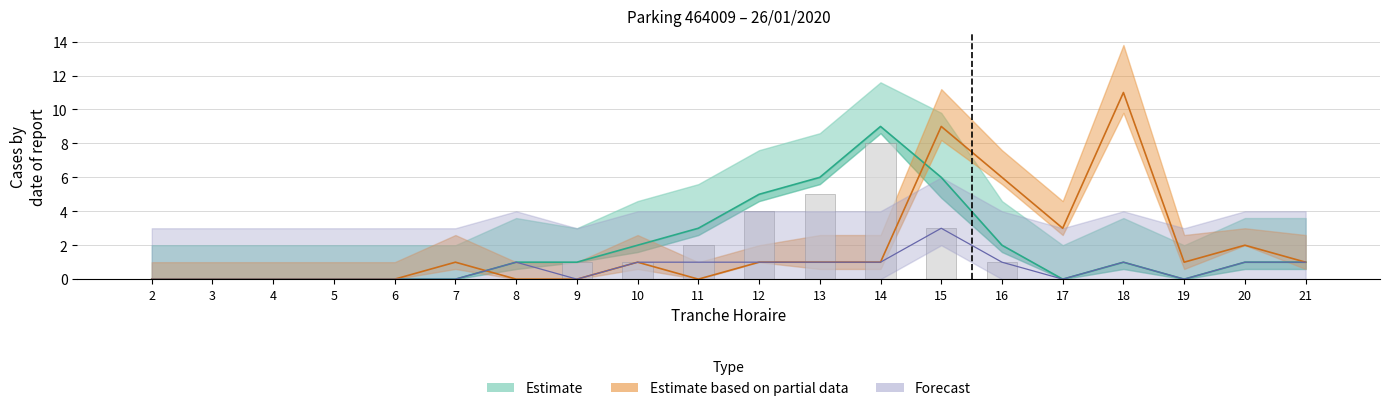

Reading left to right, list all the values displayed in this chart.

ENTREES_NB_HORAIRE: 2=0	3=0	4=0	5=0	6=0	7=0	8=0	9=1	10=1	11=2	12=4	13=5	14=8	15=3	16=1	17=0	18=0	19=0	20=0	21=0
ENTREES_NB_ABONNE: 2=0	3=0	4=0	5=0	6=0	7=0	8=1	9=0	10=1	11=1	12=1	13=1	14=1	15=3	16=1	17=0	18=1	19=0	20=1	21=1
SORTIES_NB_HORAIRE: 2=0	3=0	4=0	5=0	6=0	7=1	8=0	9=0	10=1	11=0	12=1	13=1	14=1	15=9	16=6	17=3	18=11	19=1	20=2	21=1